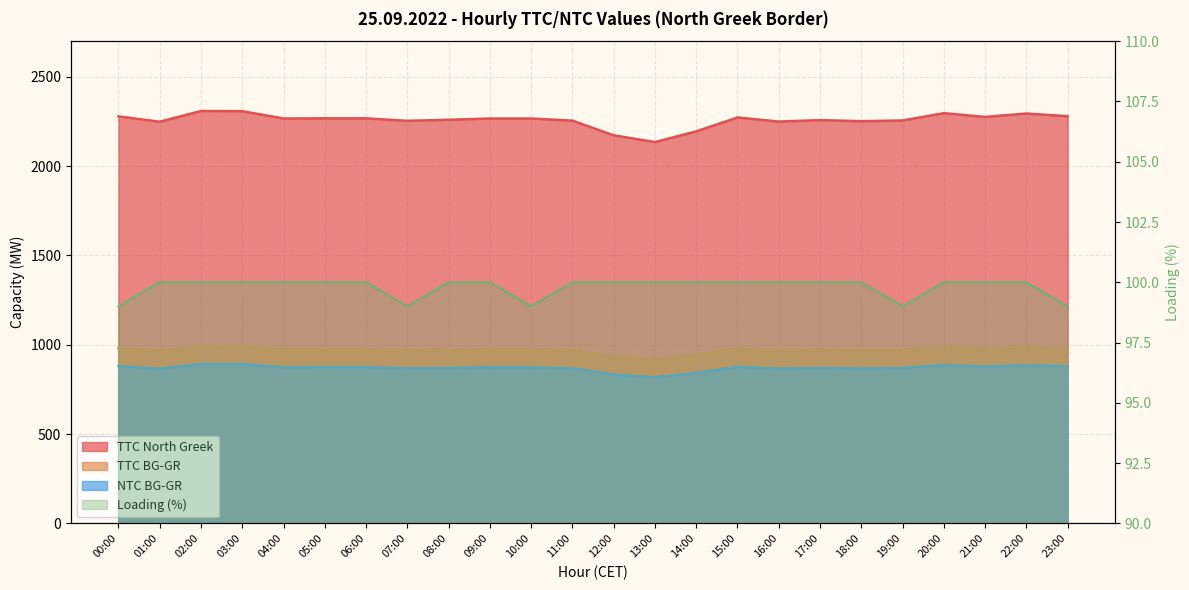

Between 03:00 and 10:00, which is larger?

03:00